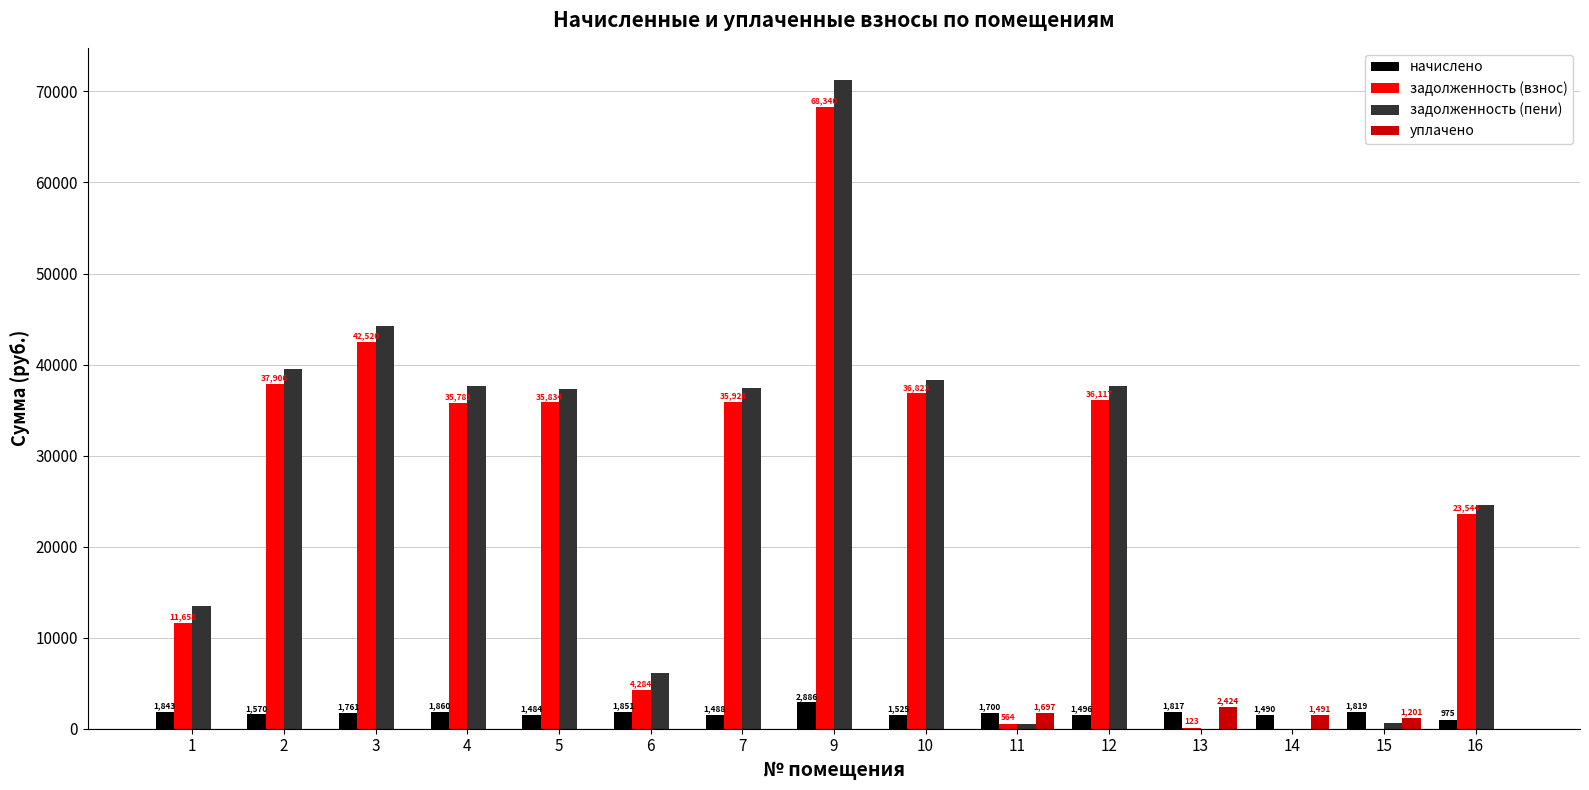

Are the bars horizontal?

No